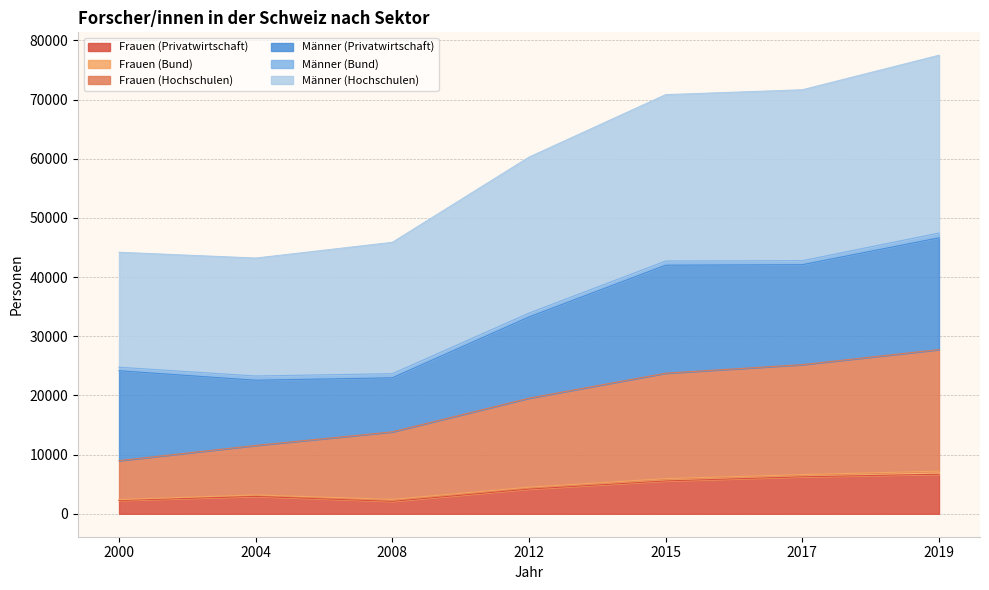

True or false: Frauen (Privatwirtschaft) has more than 1 points higher than both neighbors.

False